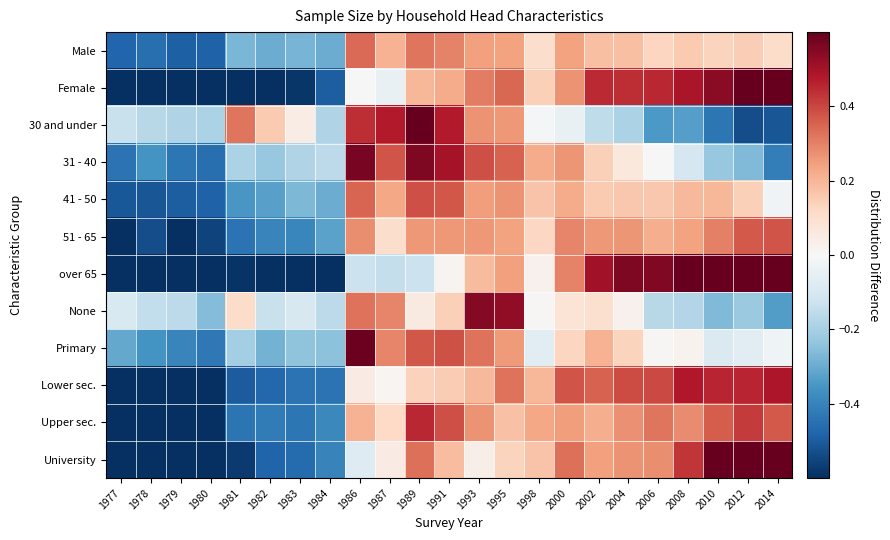

At how many categories does at least one series exceed 0?

18